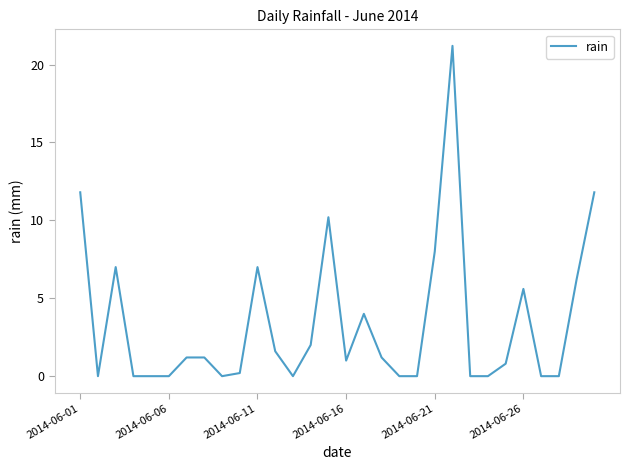

What is the difference between the maximum and minimum values?

21.2